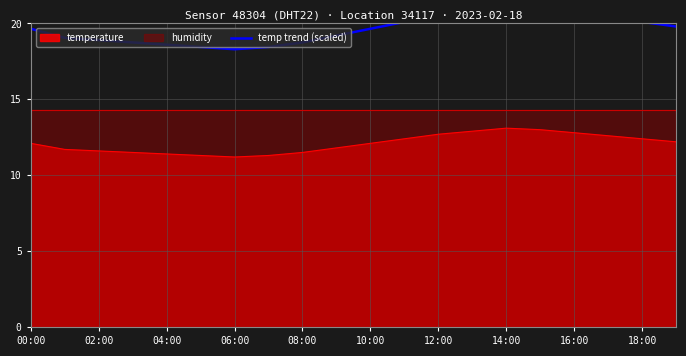

The value of temperature at 04:00 is 11.4. True or false?

True